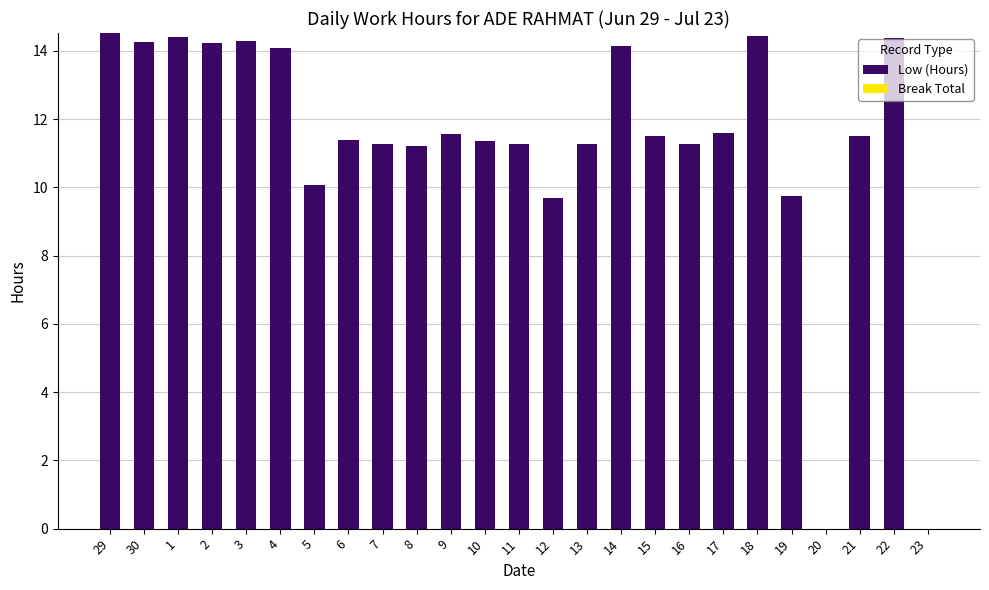

True or false: the data shows 24.3 at 3.

False